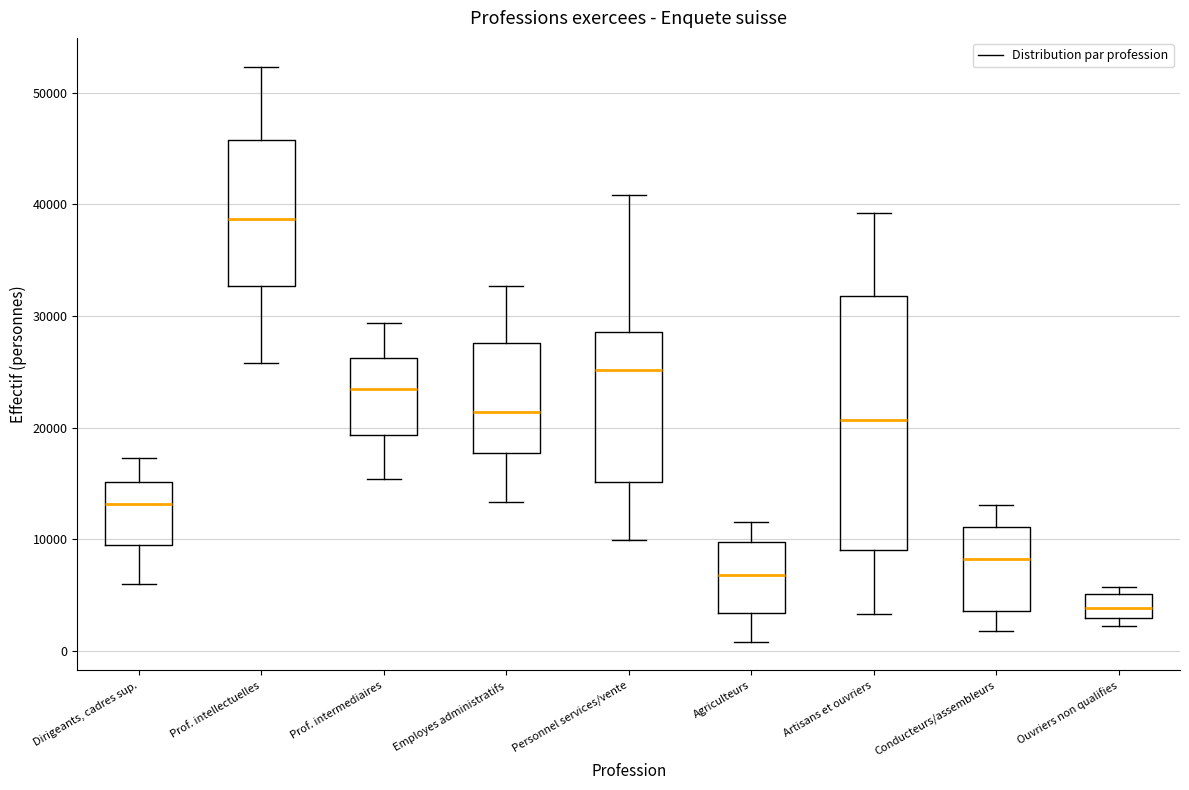

Where does the upper whisker of the box for Prof. intellectuelles end on the y-axis? The values are not printed on the chart, so give them approximately, as read against the axis.

52000